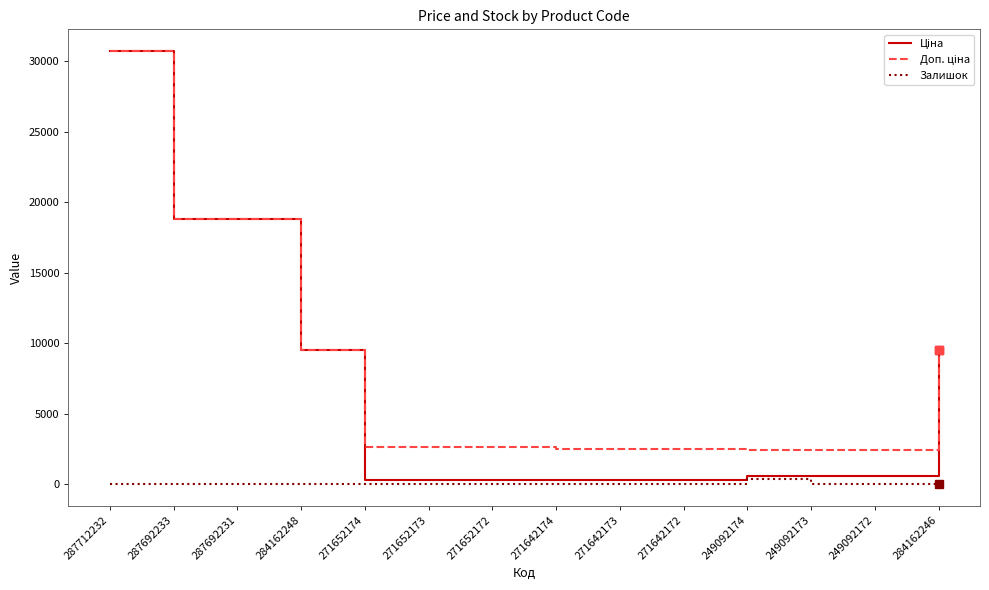

At which category is the sum across all series the highest?

287712232